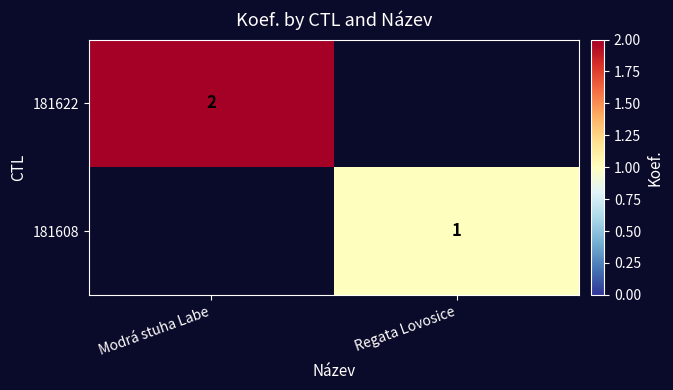

True or false: 181622 has a value of 1 at Modrá stuha Labe.

False